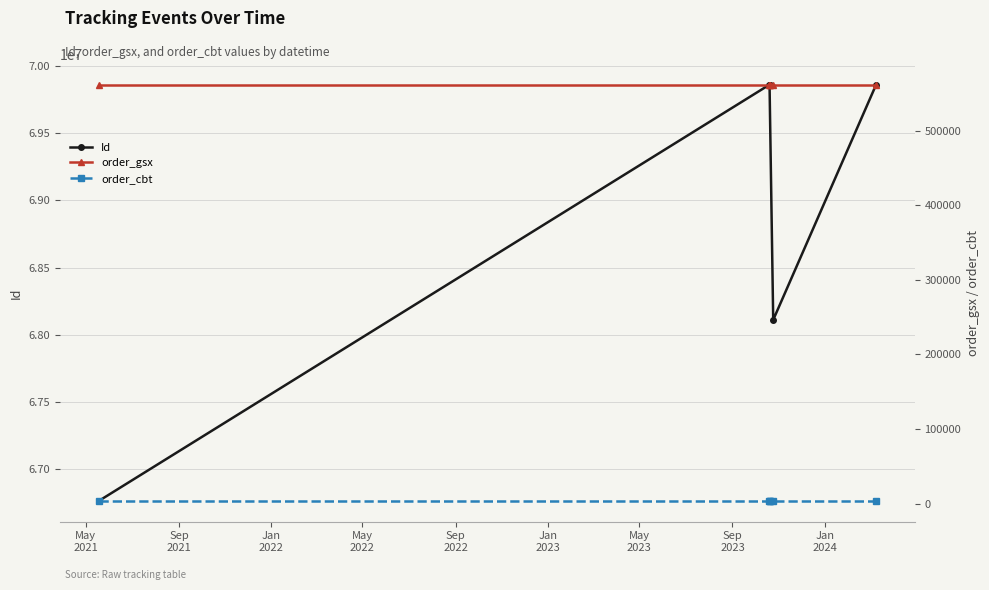

True or false: Id has more than 0 points higher than both neighbors.

True